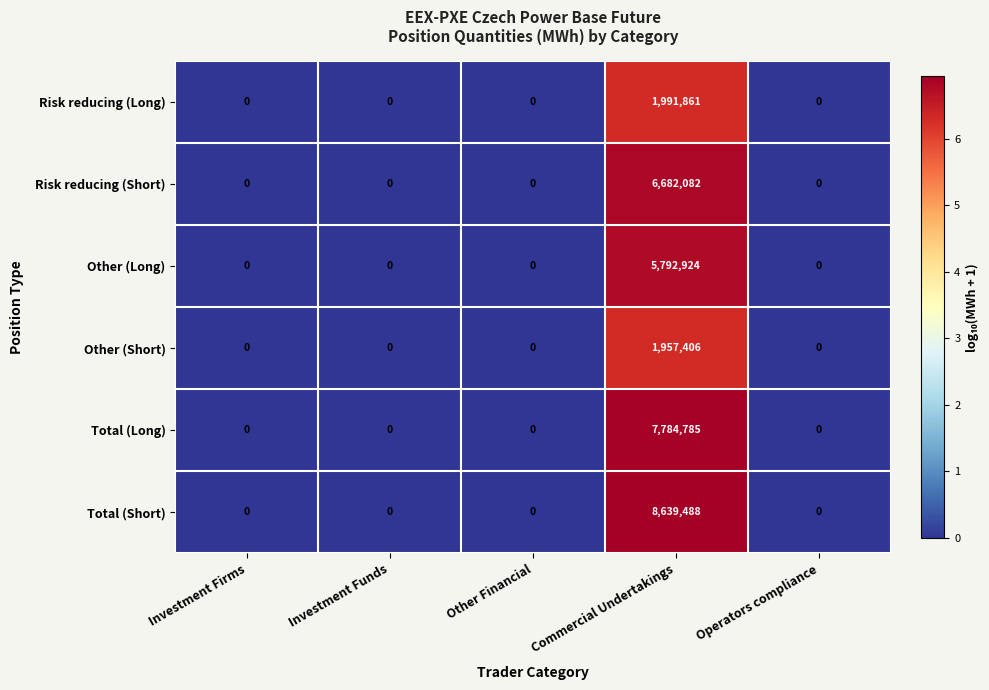

How many distinct data groups are displayed?

6